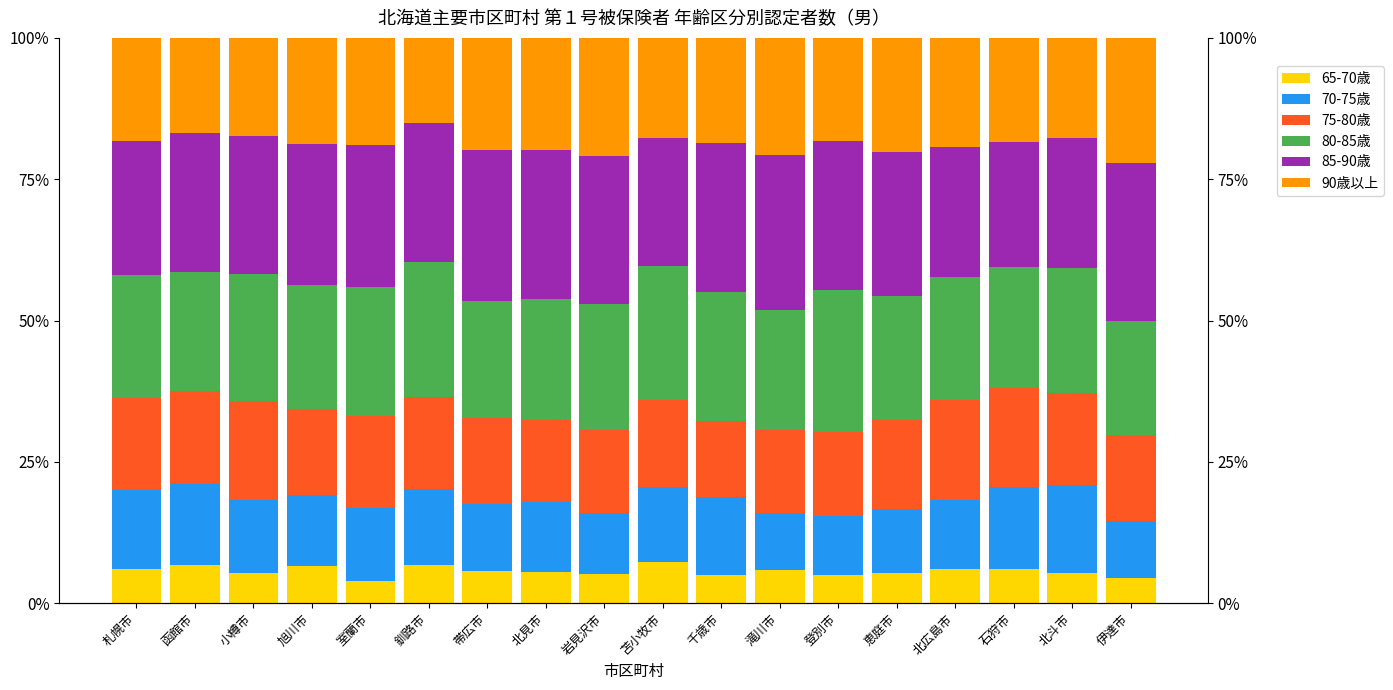

What is the label of the 10th bar from the right?

岩見沢市